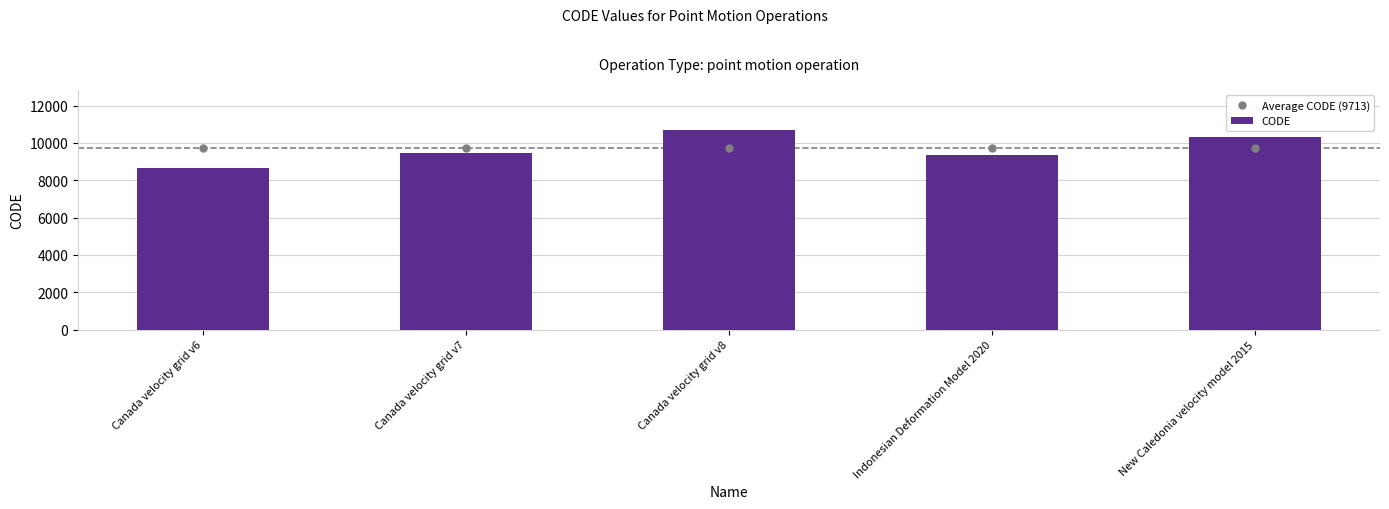

List the labels in order of value, largest first.

Canada velocity grid v8, New Caledonia velocity model 2015, Canada velocity grid v7, Indonesian Deformation Model 2020, Canada velocity grid v6